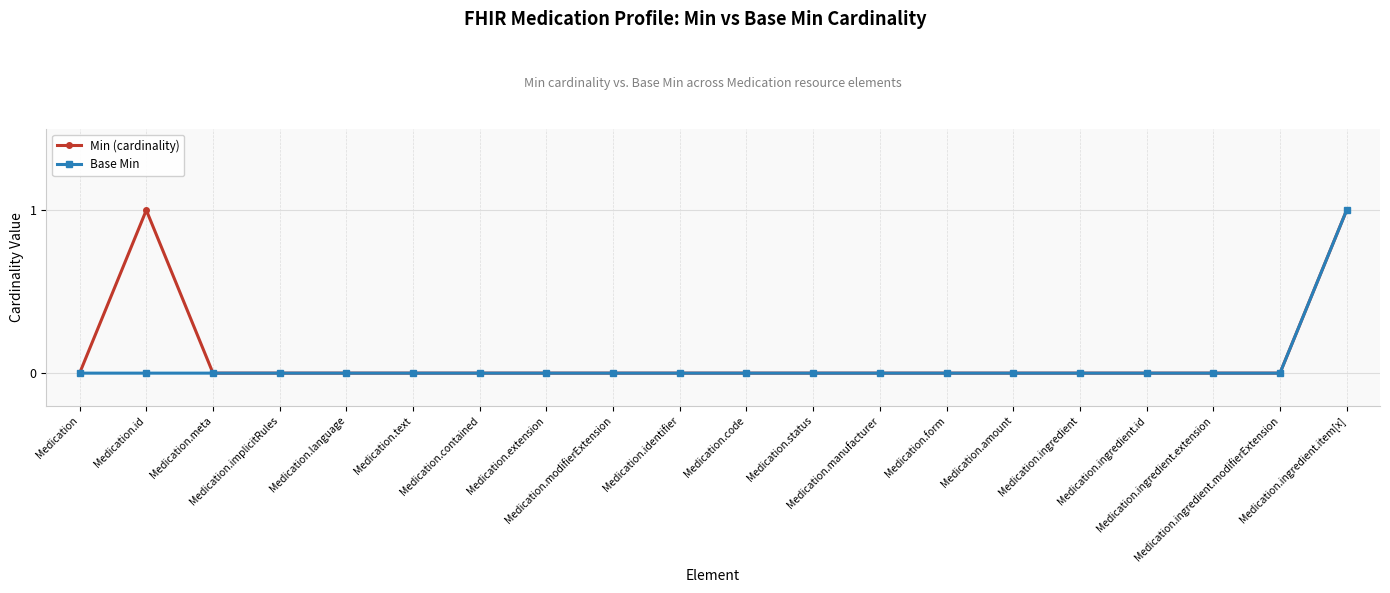

Which series has the largest total across all categories?

Min (cardinality)